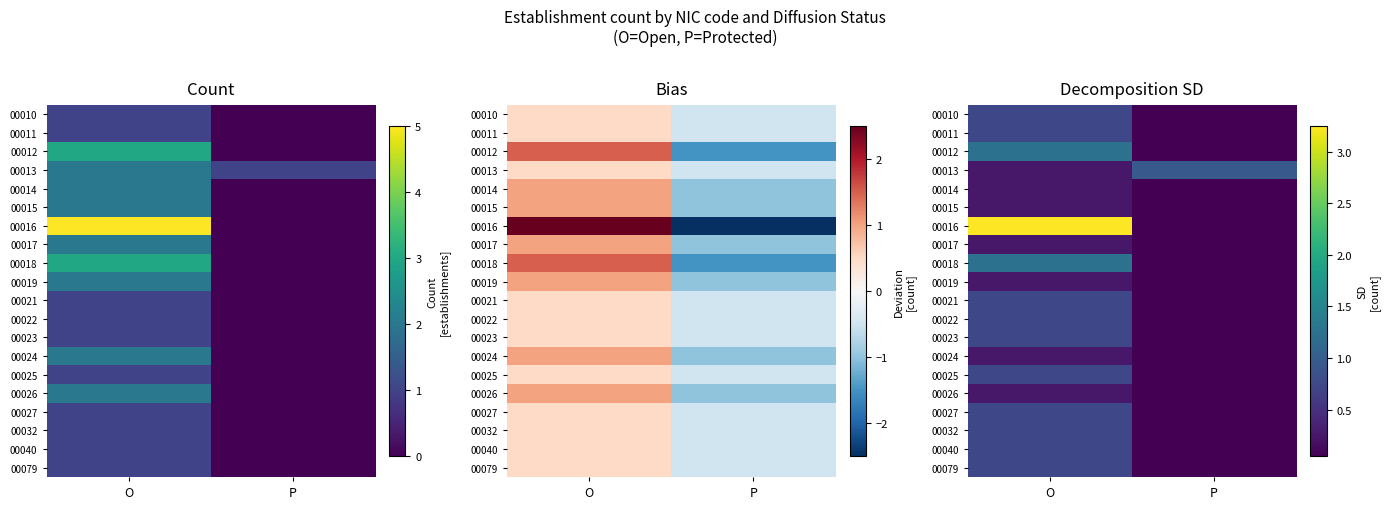

What is the greatest value displayed?

3.2